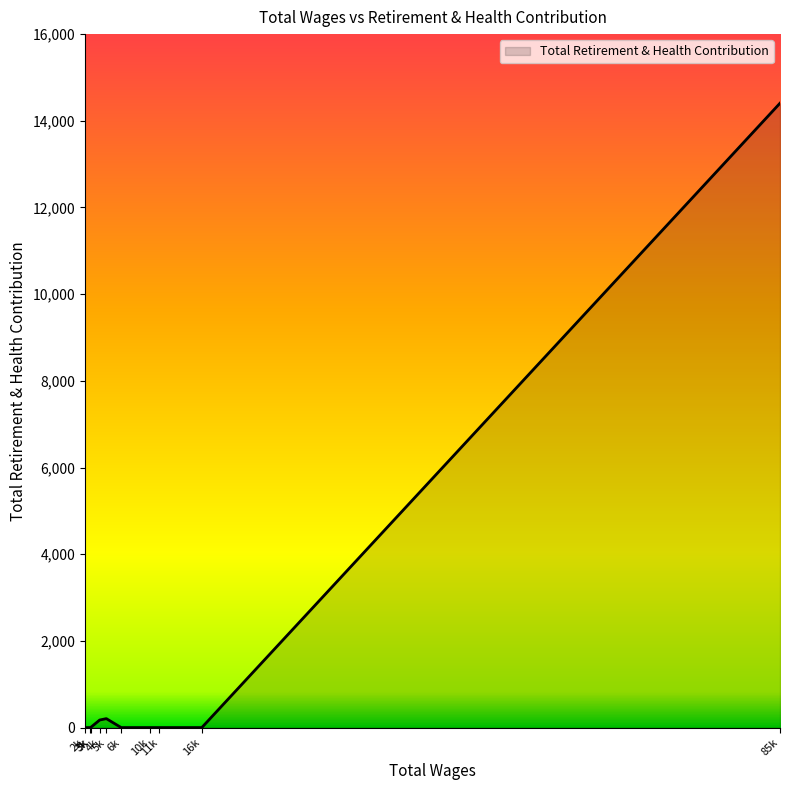

Does the chart display data point markers on the line(s)?

No